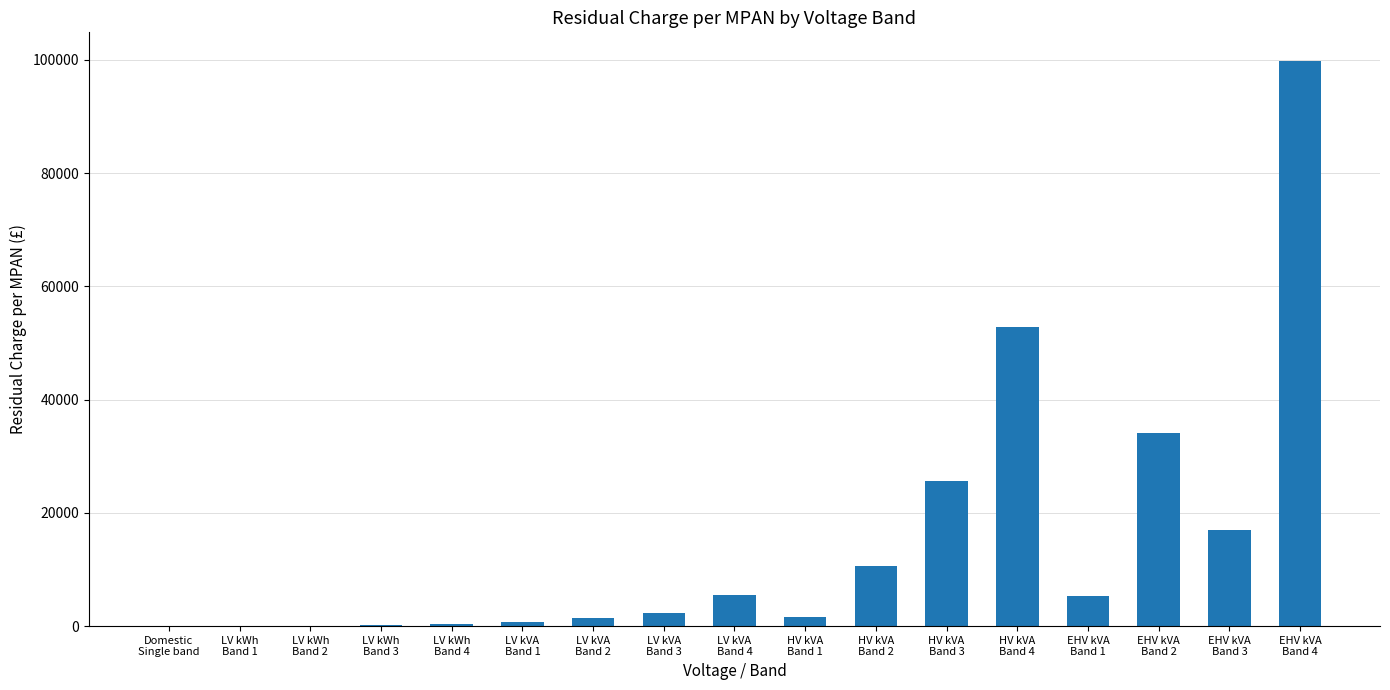

Is it true that the value at LV kWh
Band 2 is 66.9?

True